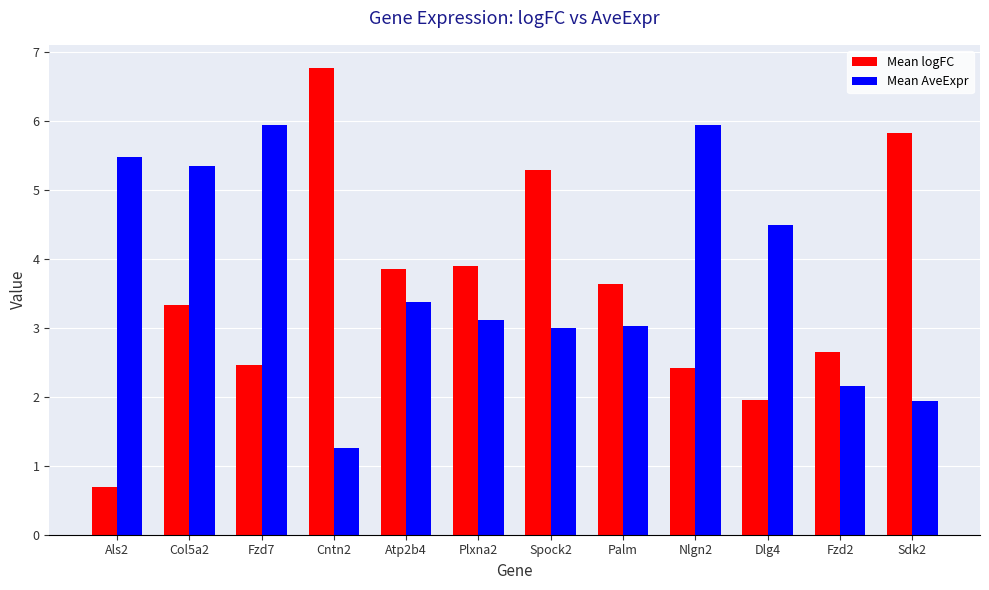

How many categories are shown in the chart?

12